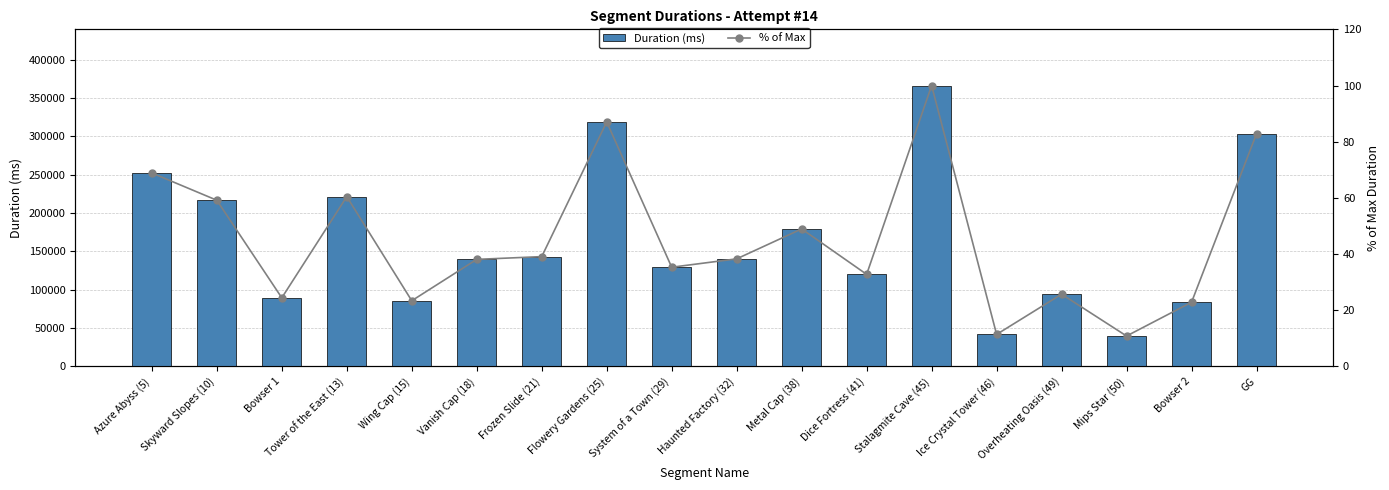

The % of Max series shows 45.0 at Overheating Oasis (49). True or false?

False